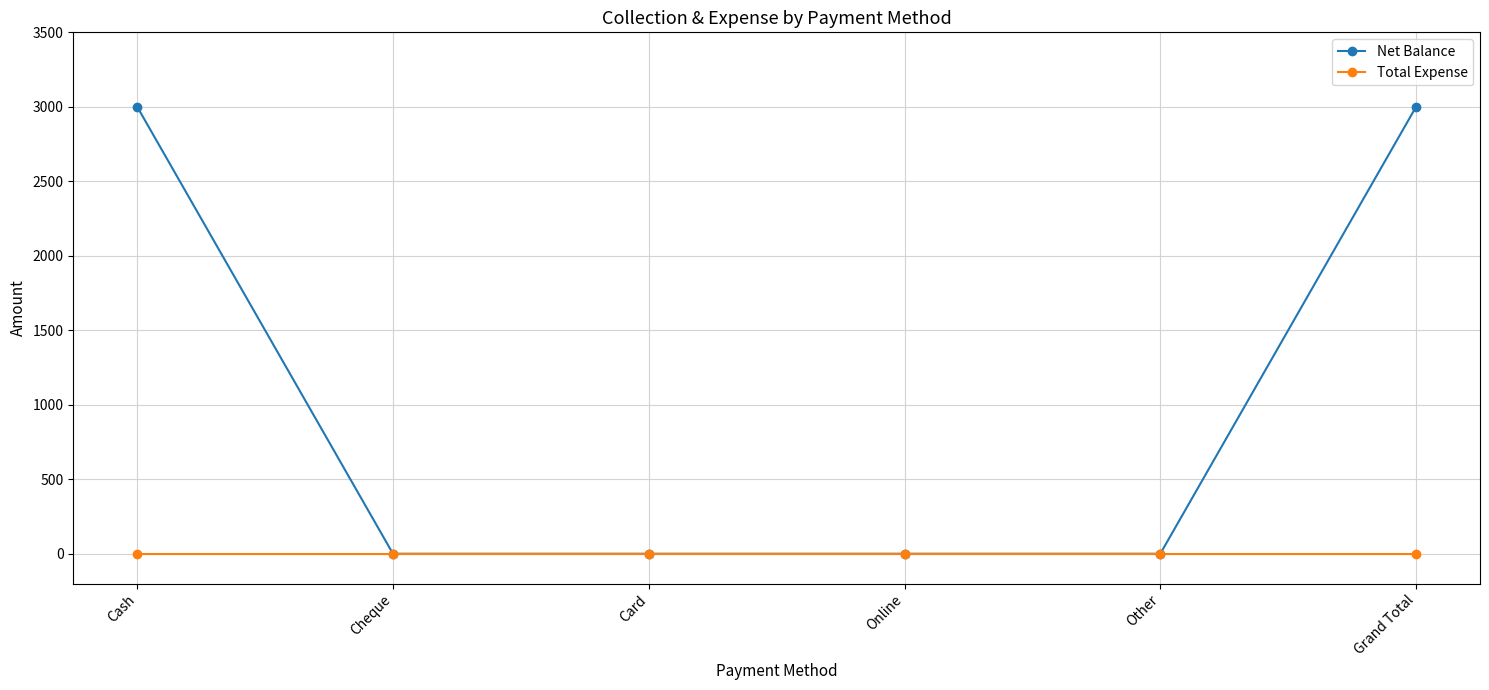

What is the label of the 5th point from the right?

Cheque